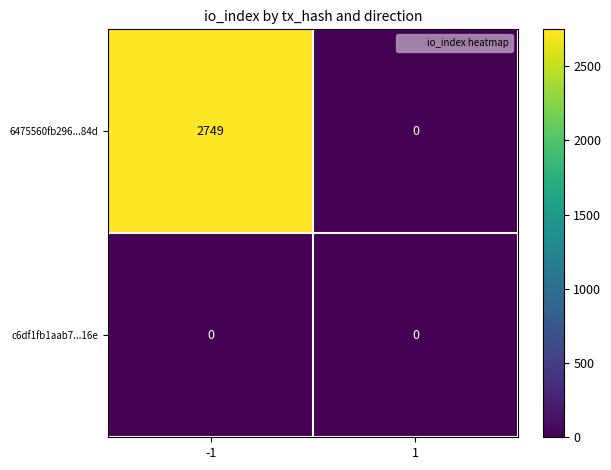

Rank the series at -1 from highest to lowest value.

6475560fb296...84d, c6df1fb1aab7...16e